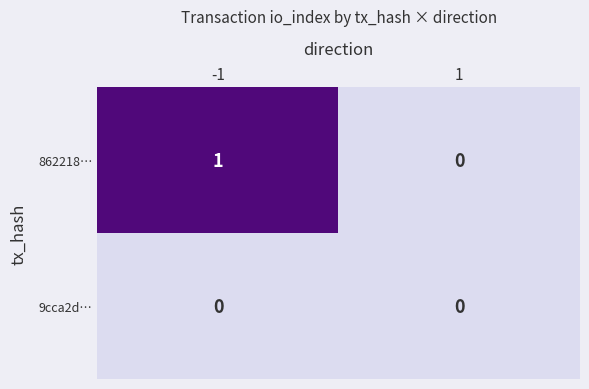

Reading left to right, transcribe all the data shown in this chart.

862218…: -1=1	1=0
9cca2d…: -1=0	1=0